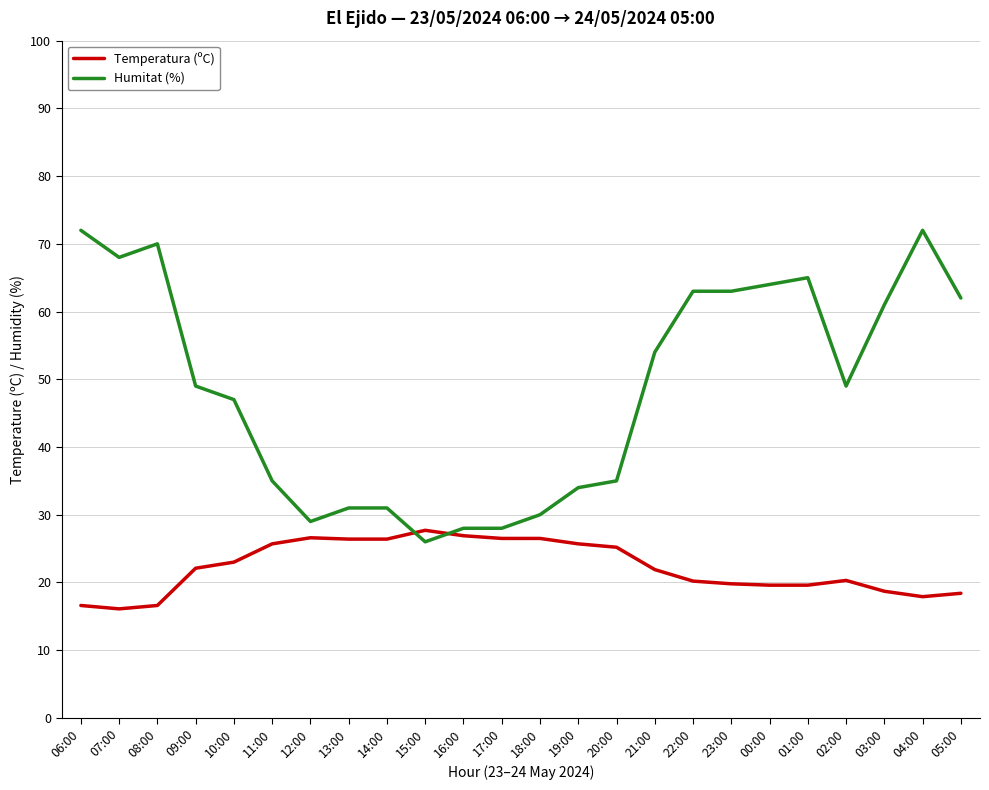

What is the difference between the highest and lowest values at 02:00?

28.7